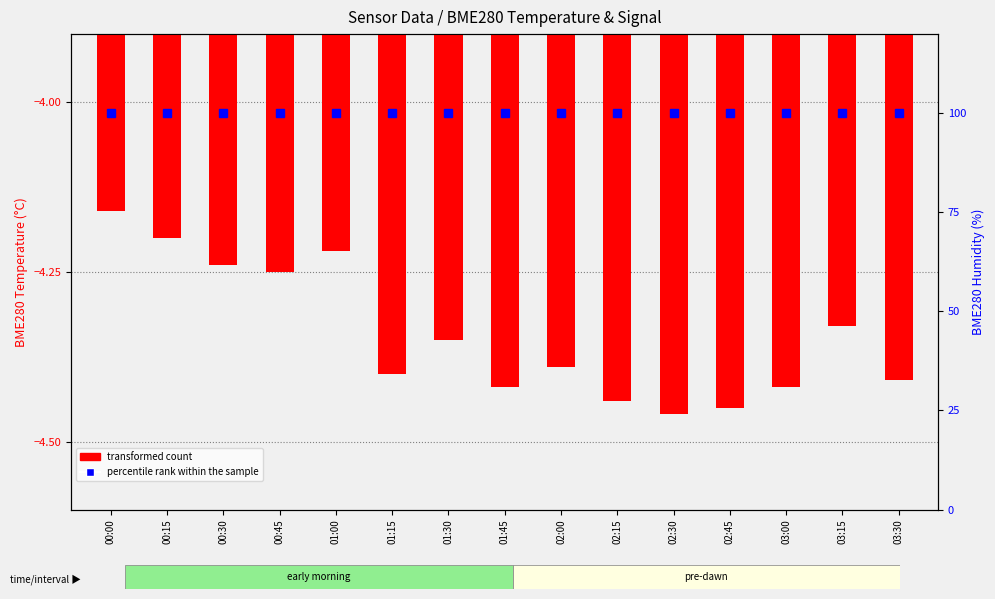

List the labels in order of transformed count value, largest first.

00:00, 00:15, 01:00, 00:30, 00:45, 03:15, 01:30, 02:00, 01:15, 03:30, 01:45, 03:00, 02:15, 02:45, 02:30